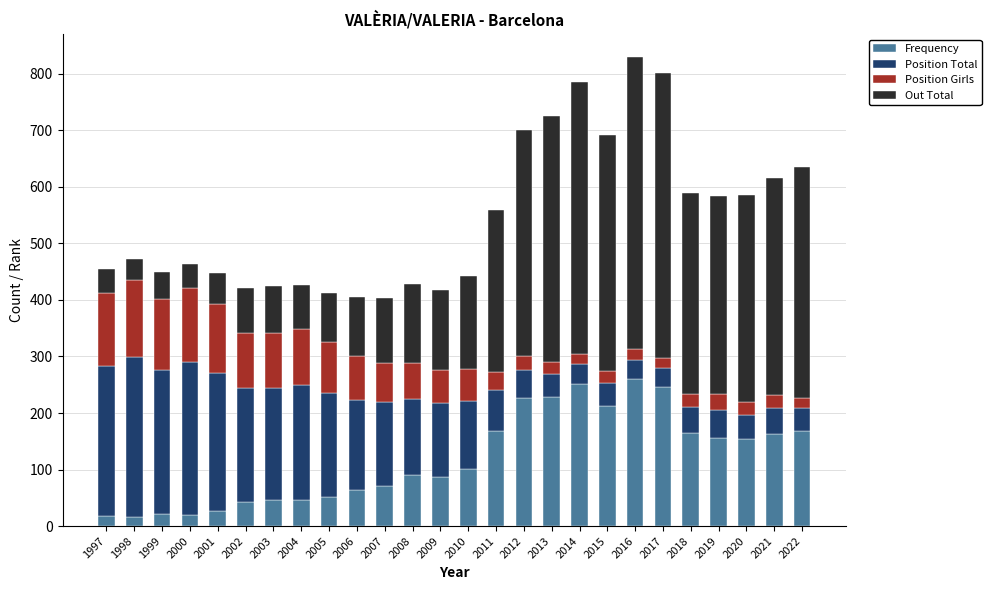

What is the highest value of the Frequency series?

260